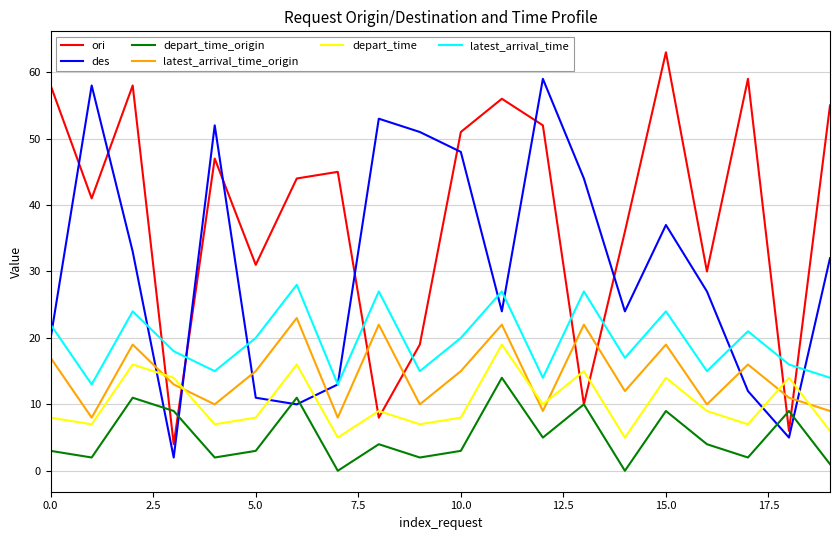

What is the greatest value displayed?

63